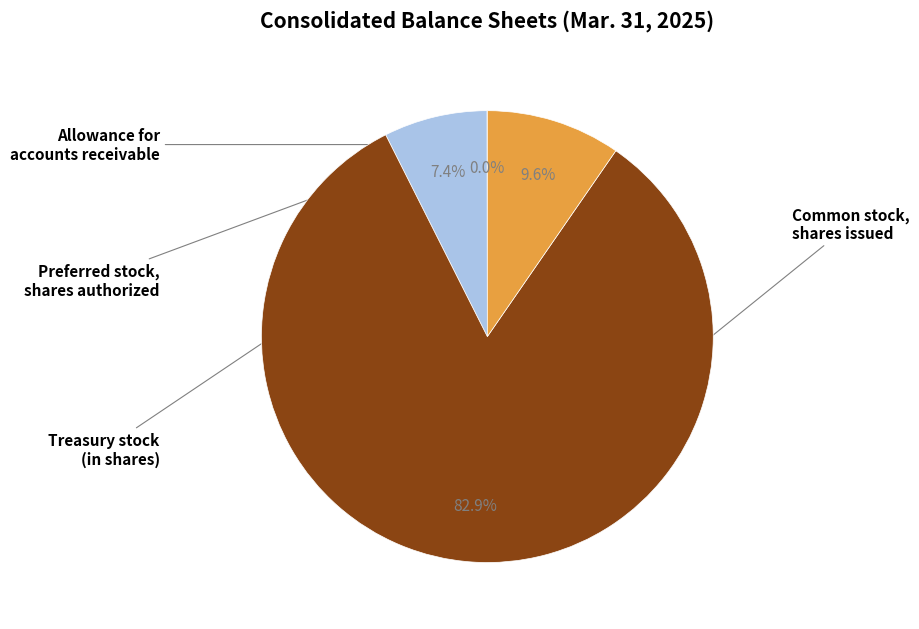

Is there any slice that represents more than half of the pie?

Yes